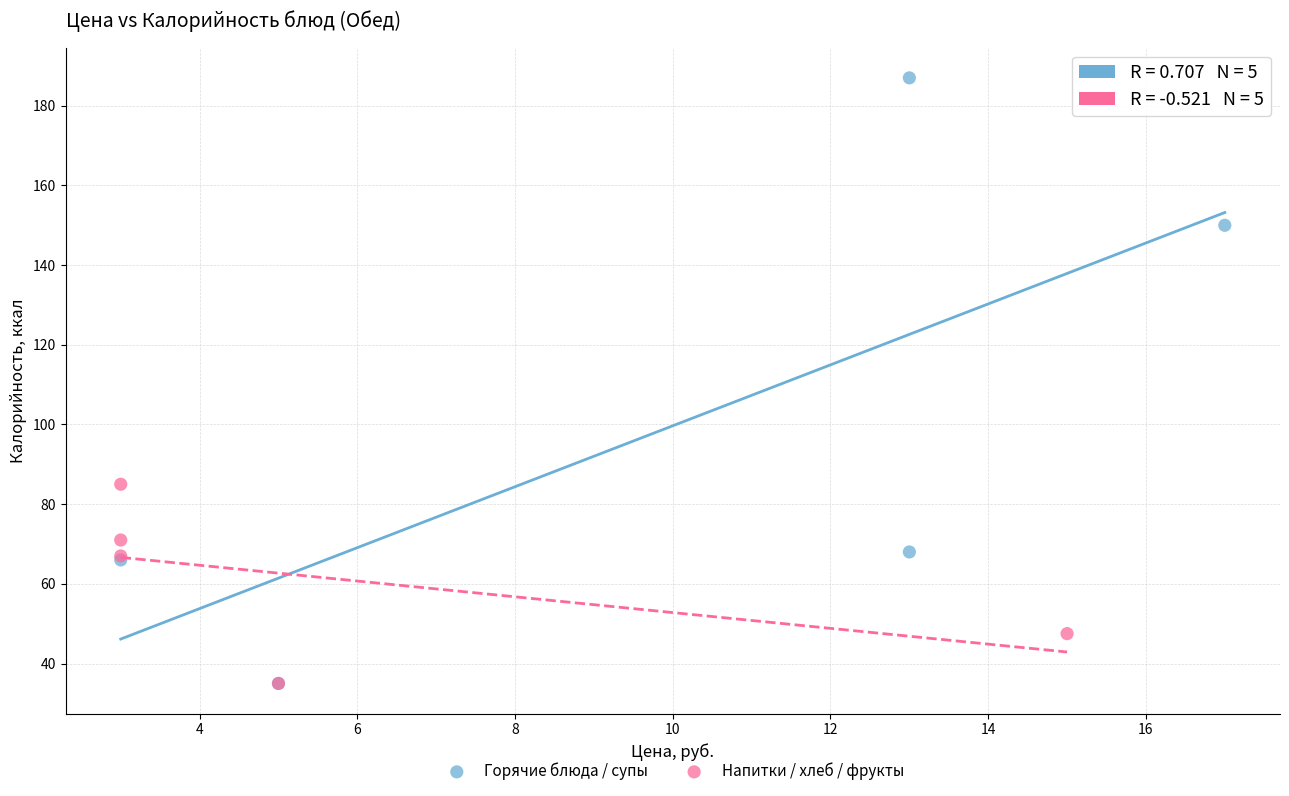

Which series has the widest spread of Y values?

Горячие блюда / супы